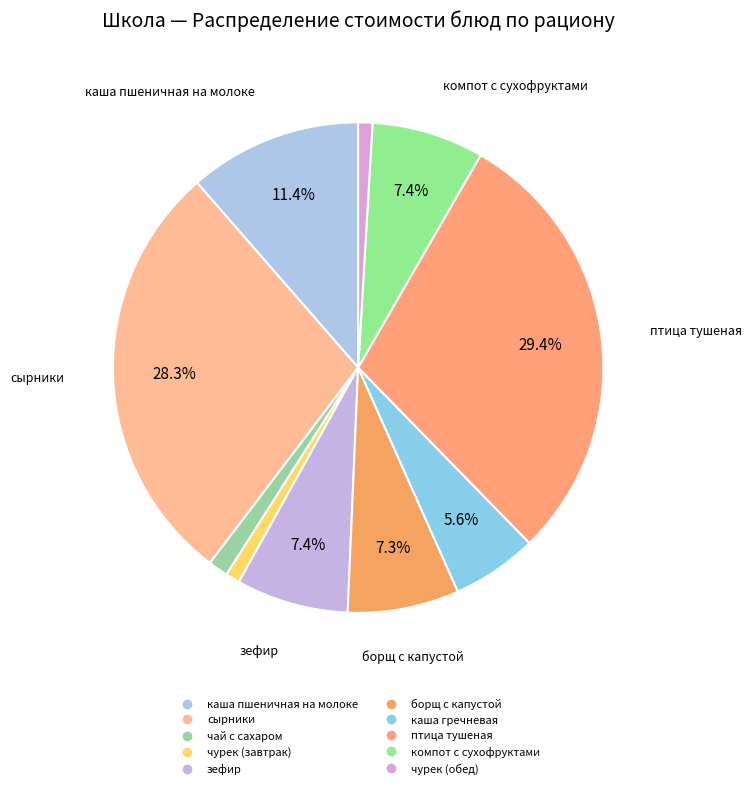

Count the number of slices in the pie.

10